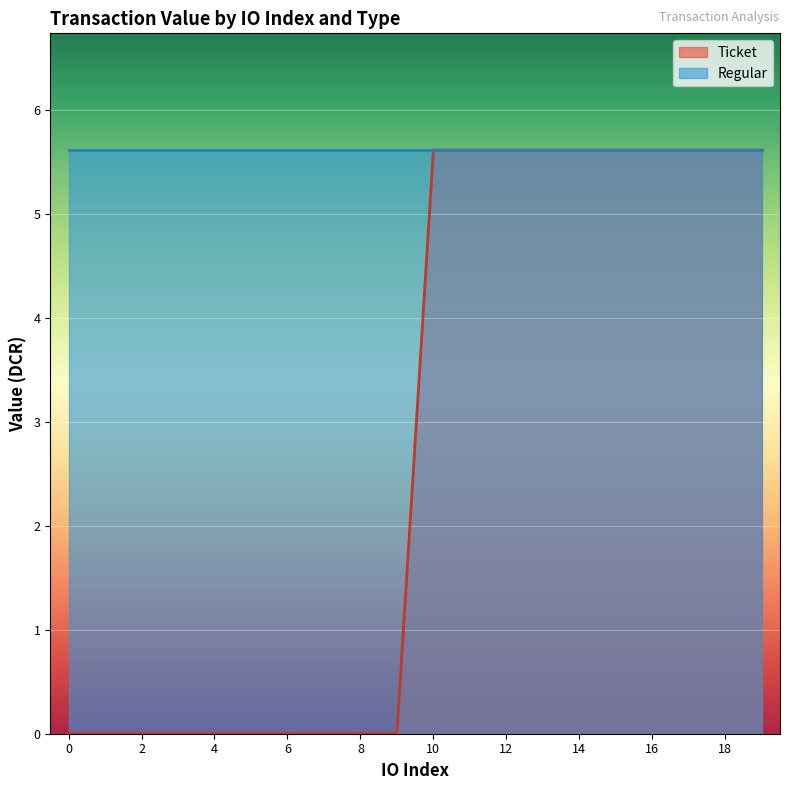

How many positive values are there?

10